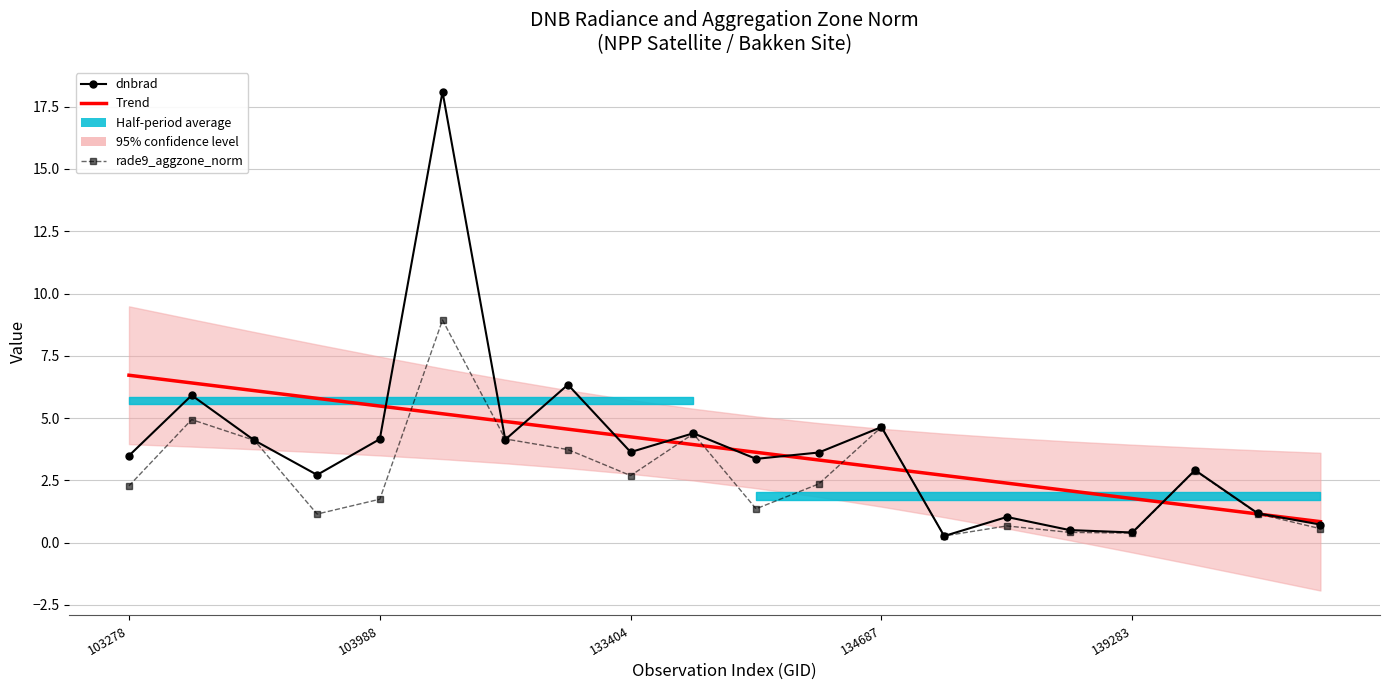

Reading left to right, list all the values displayed in this chart.

Trend: 6.7	6.4	6.1	5.8	5.5	5.2	4.9	4.6	4.2	3.9	3.6	3.3	3.0	2.7	2.4	2.1	1.8	1.5	1.2	0.8
dnbrad: 3.5	5.9	4.1	2.7	4.2	18.1	4.1	6.3	3.6	4.4	3.4	3.6	4.6	0.3	1.0	0.5	0.4	2.9	1.2	0.7
rade9_aggzone_norm: 2.3	4.9	4.1	1.1	1.7	8.9	4.2	3.7	2.7	4.4	1.4	2.4	4.6	0.3	0.7	0.4	0.4	2.9	1.2	0.6